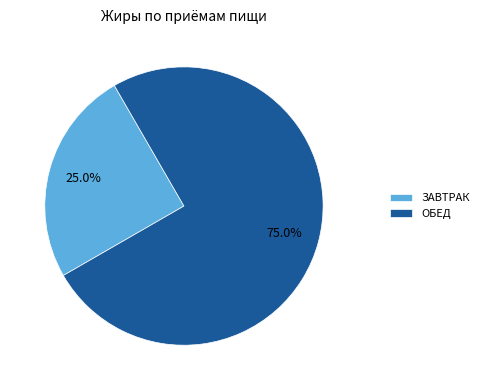

Is it true that ЗАВТРАК is 25% of the pie?

True